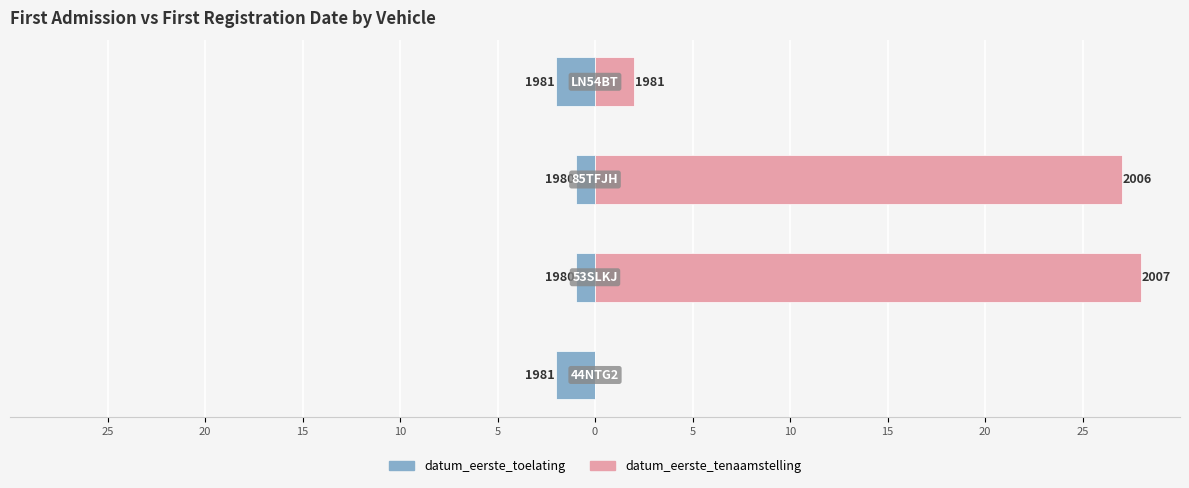

At how many categories does at least one series exceed 22?

2